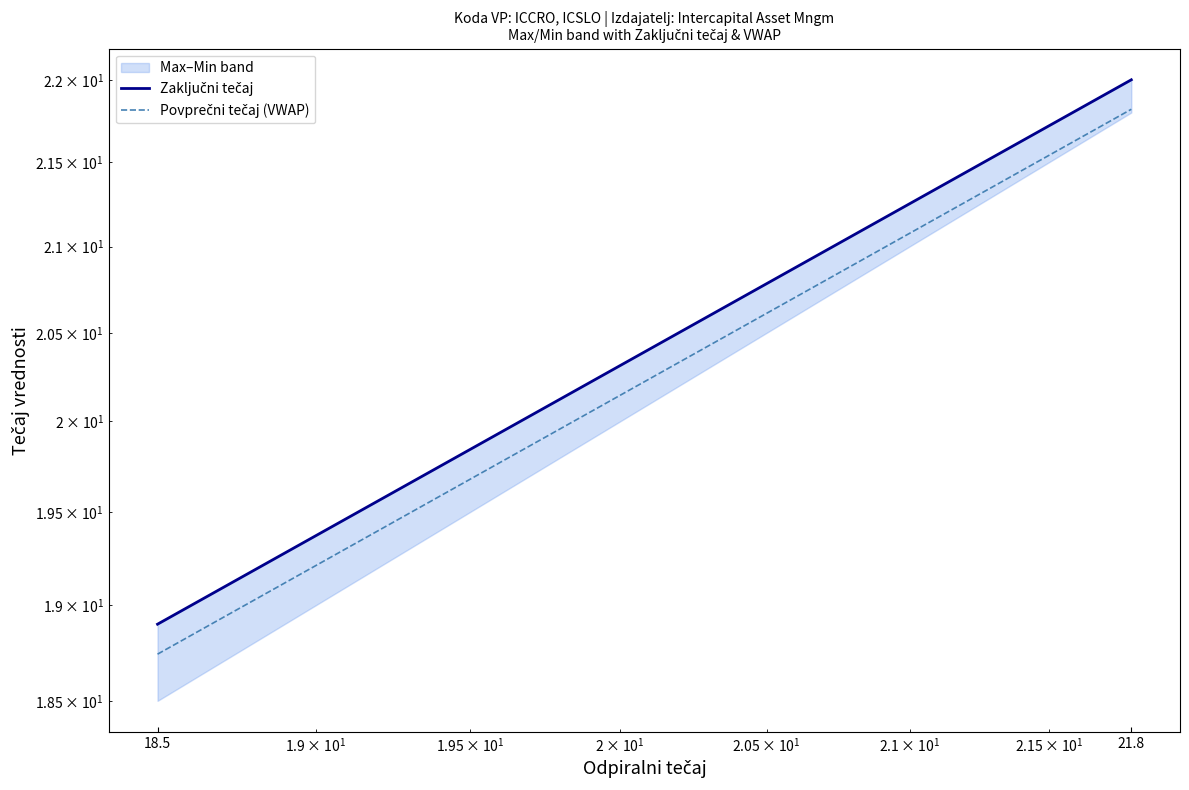

Rank the categories by Povprečni tečaj (VWAP) value from highest to lowest.

21.8, 18.5